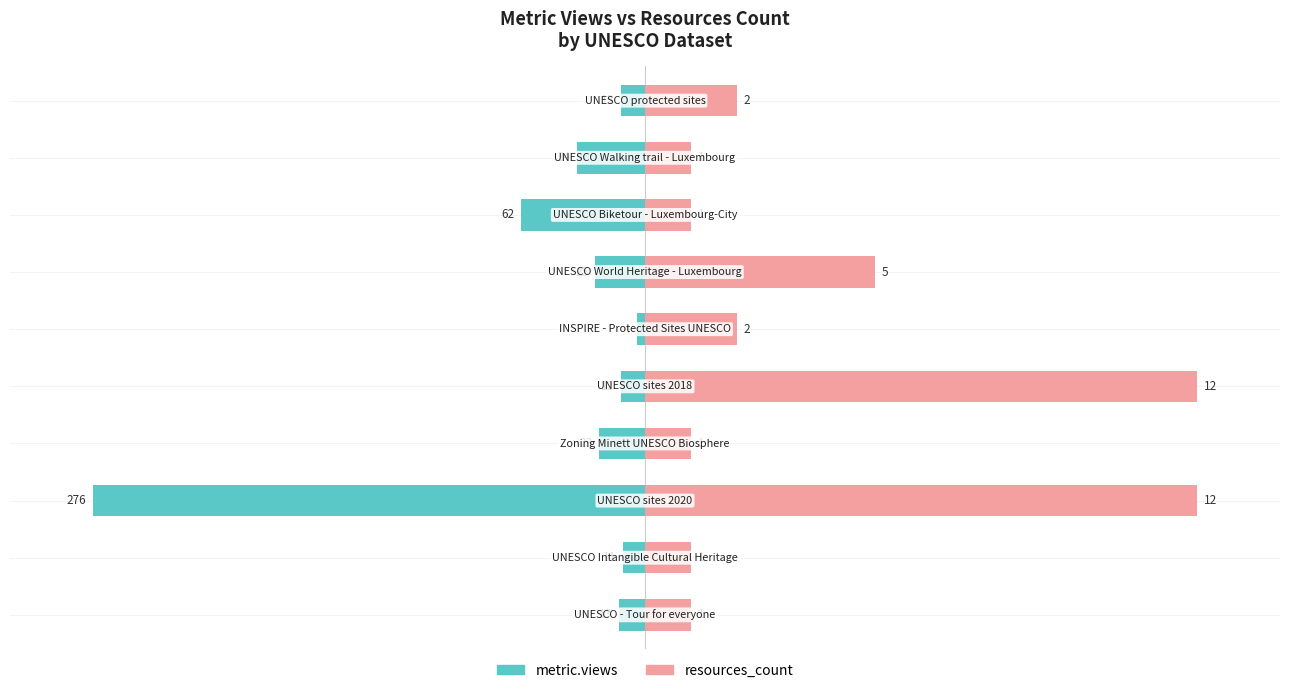

Between 1 and 9, which is larger?

1